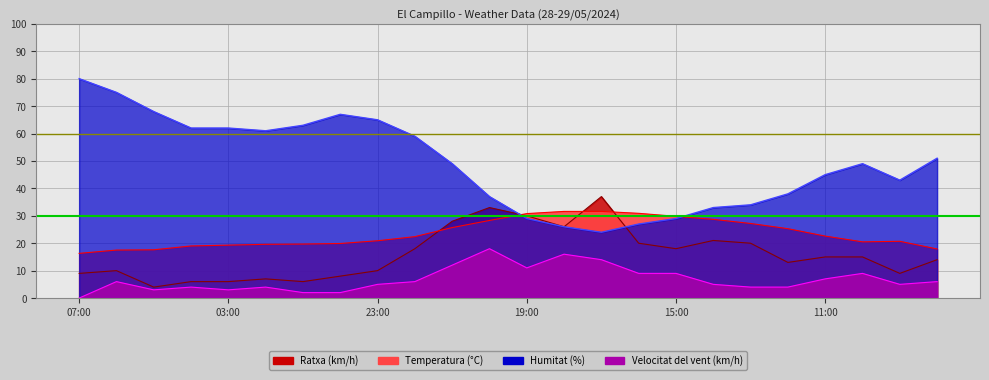

At which label does Humitat (%) first exceed 49?

07:00